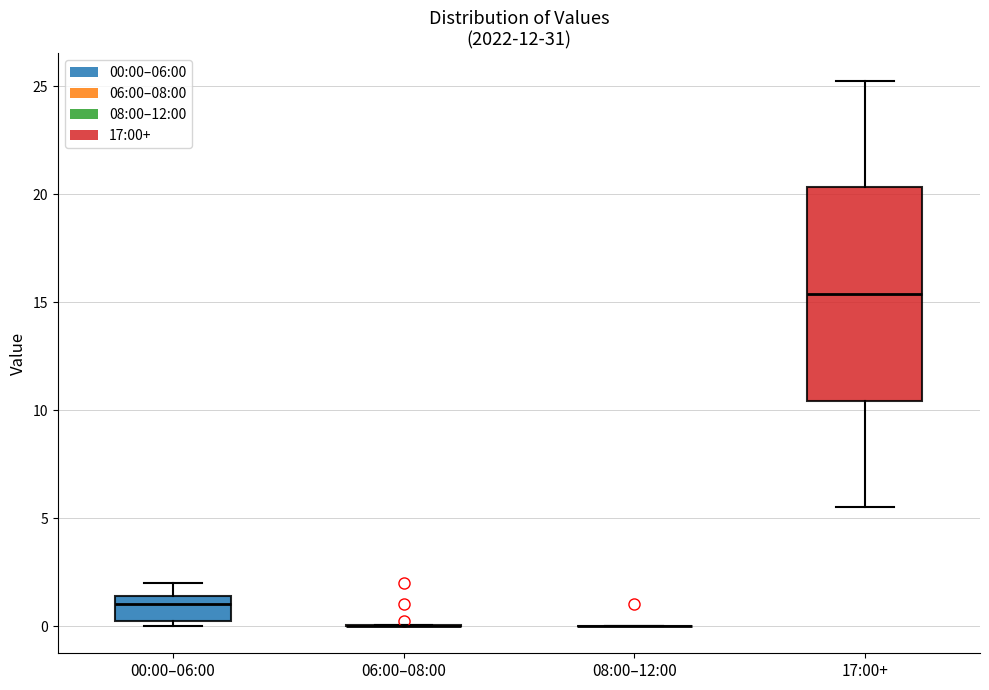

Which box is the tallest, from its lower edge to its upper edge?

17:00+